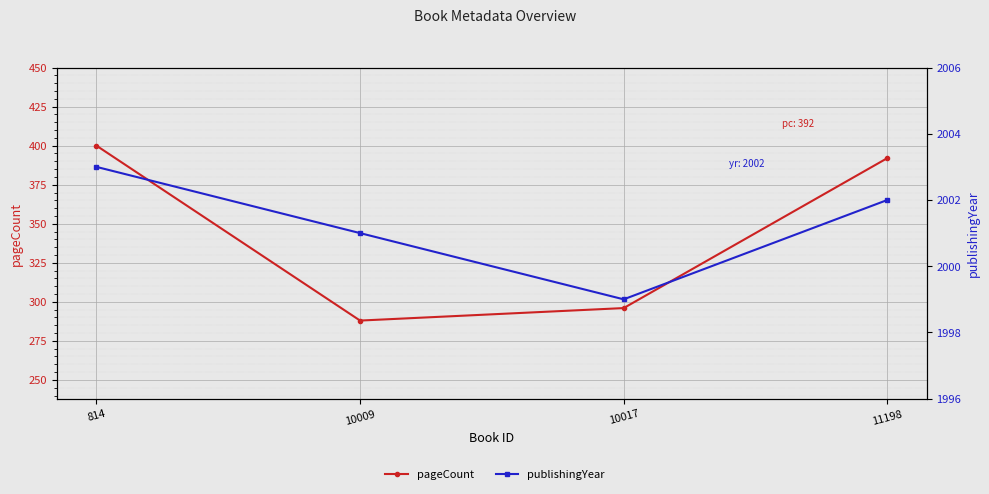

List the series in order of their peak value, highest first.

publishingYear, pageCount